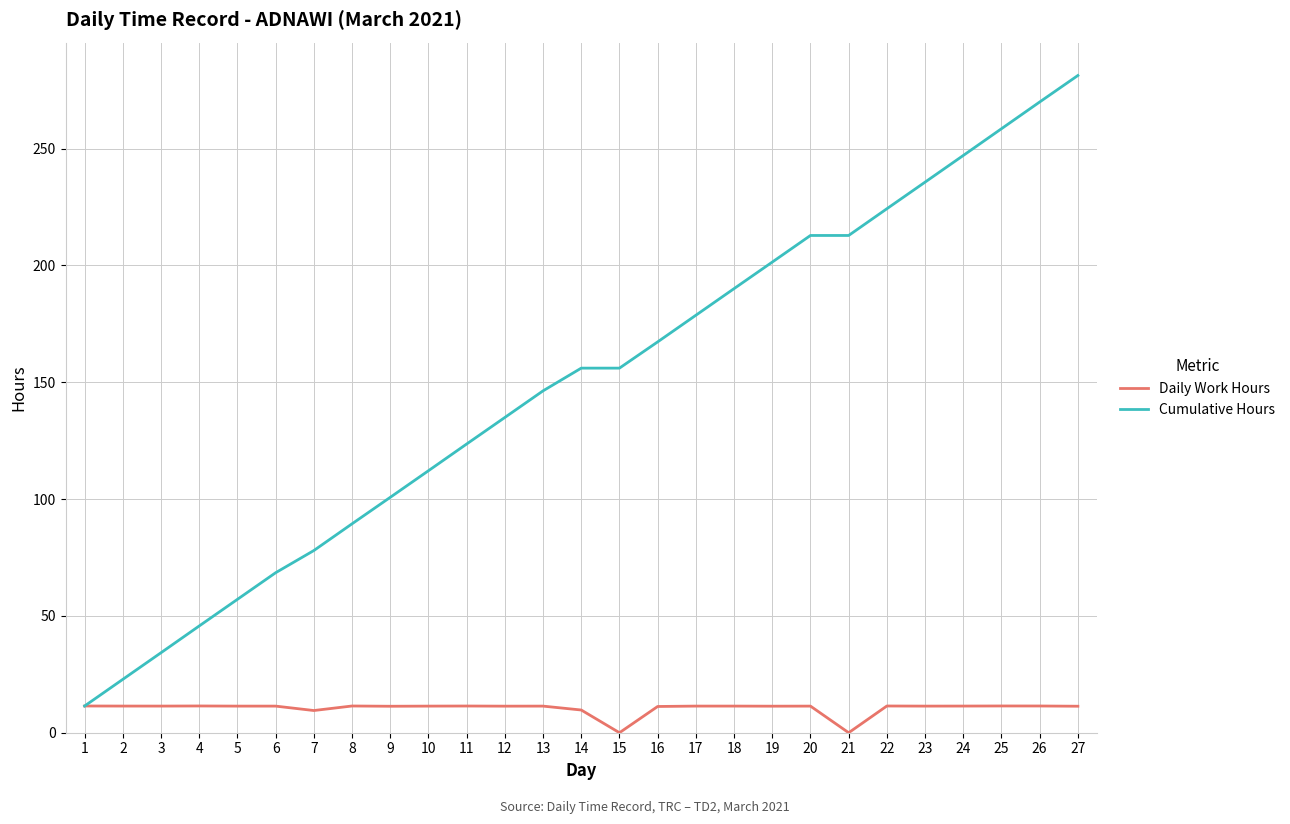

What is the greatest value displayed?

281.3